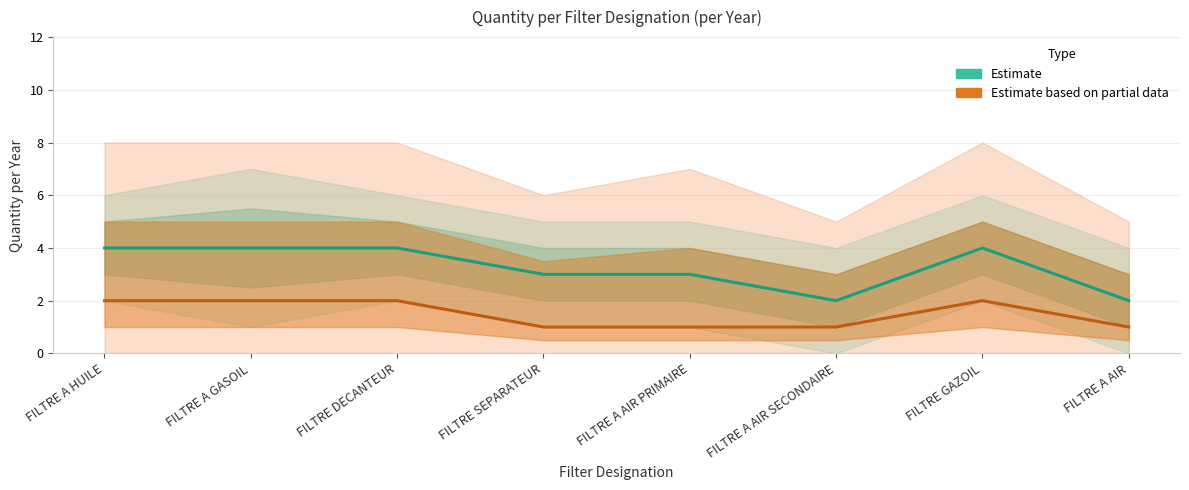

Between FILTRE SEPARATEUR and FILTRE A AIR PRIMAIRE, which is larger?

FILTRE SEPARATEUR